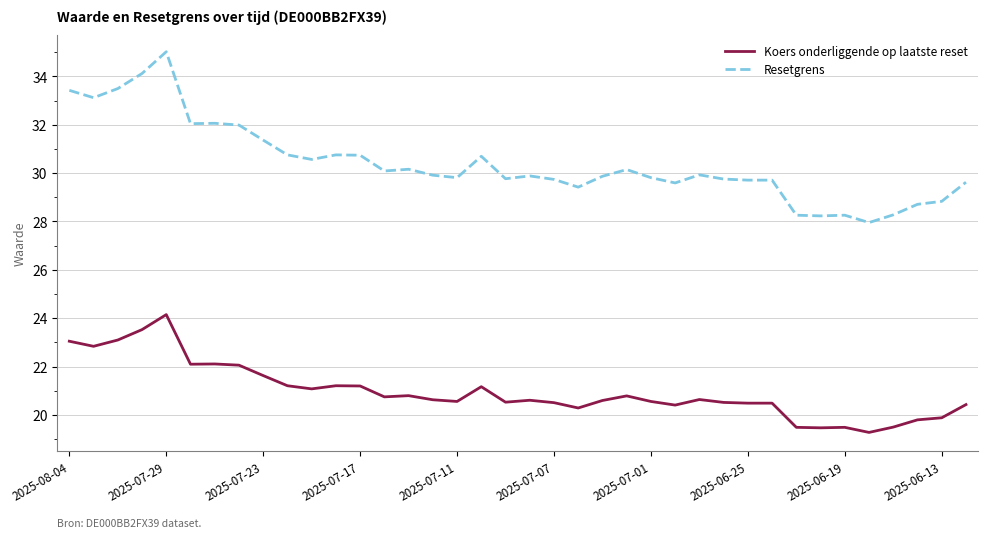

What is the difference between the maximum and minimum values in the Resetgrens series?

7.1